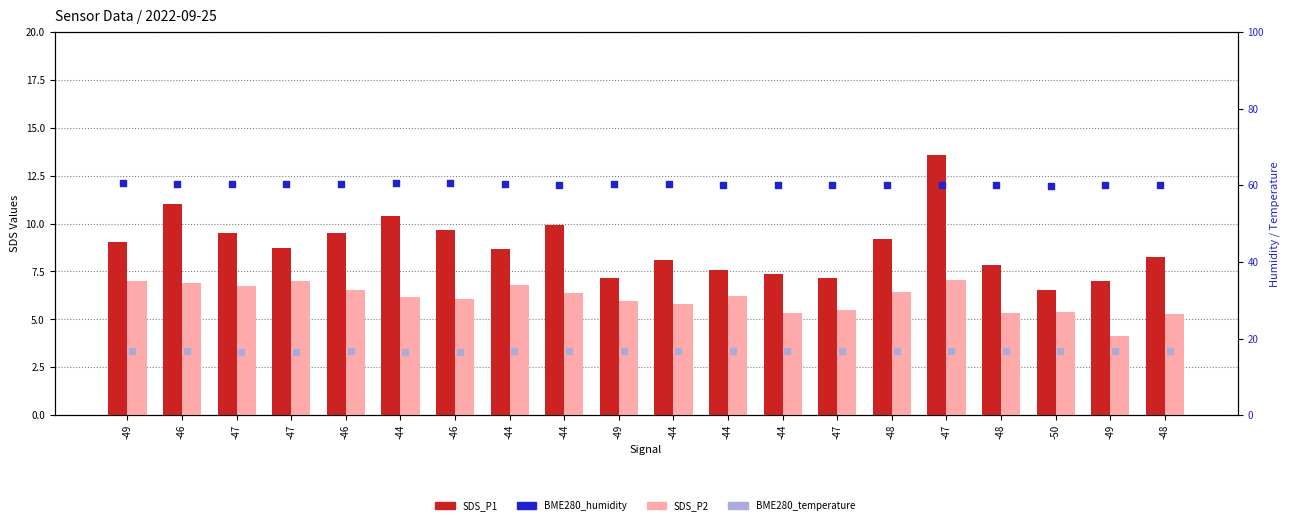

At how many categories does at least one series exceed 37?

20